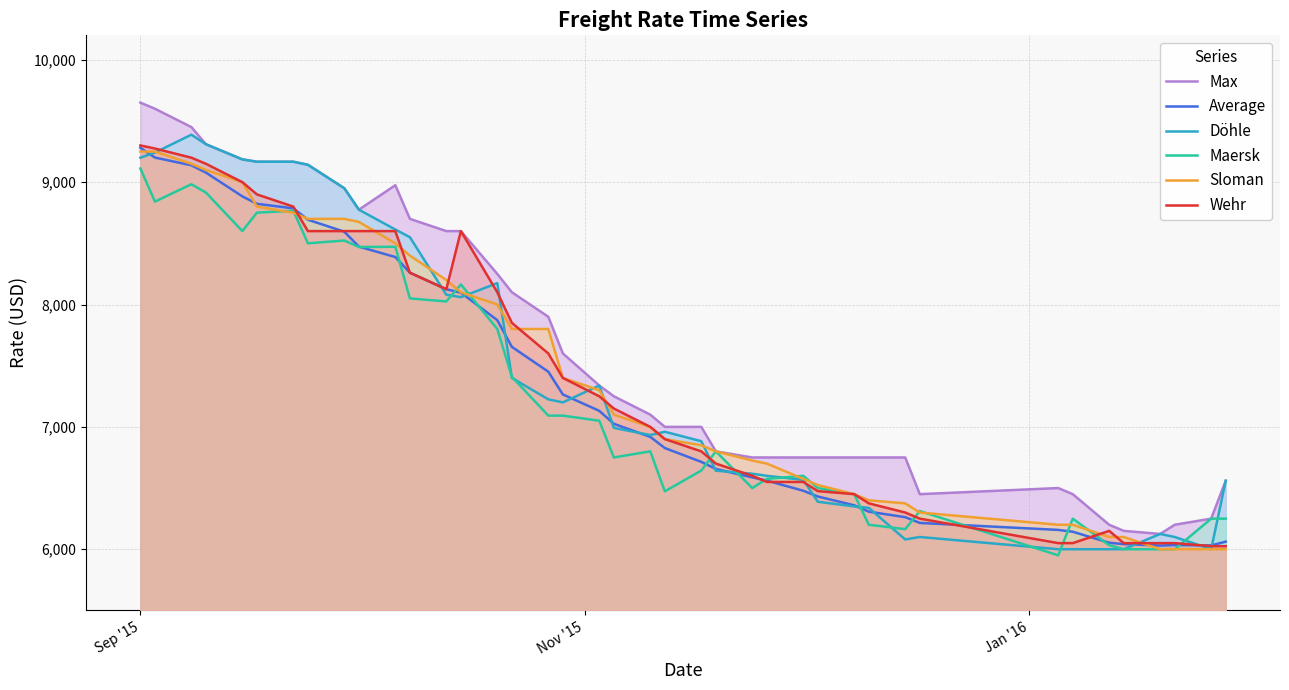

True or false: Average and Max intersect in this chart.

False